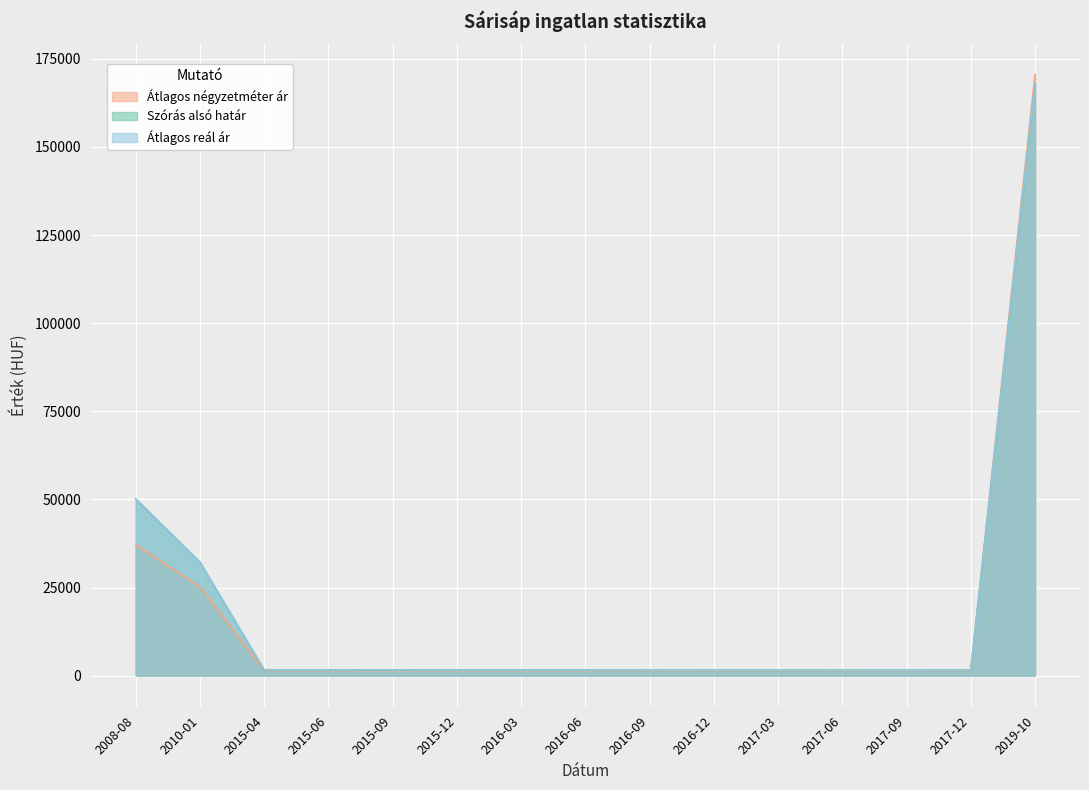

Does the chart display data point markers on the line(s)?

No